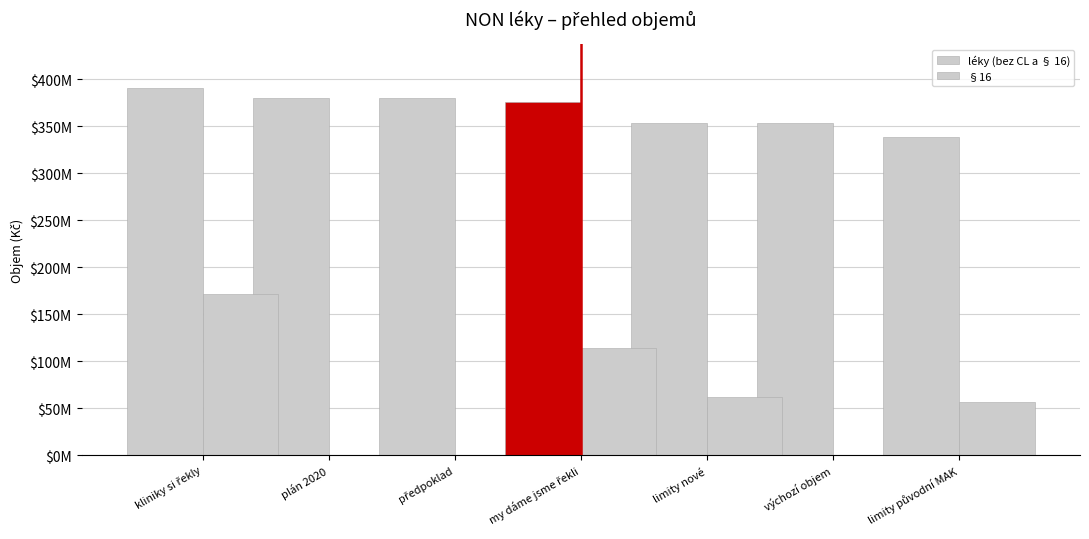

Which series has the widest spread of values?

§16